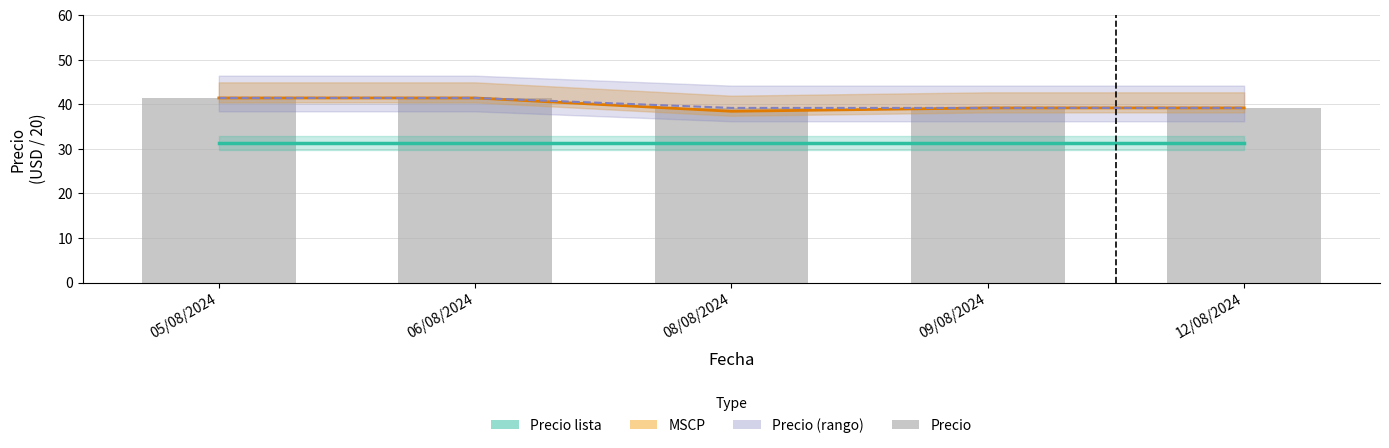

What is the value of the 2nd bar from the left?

41.4